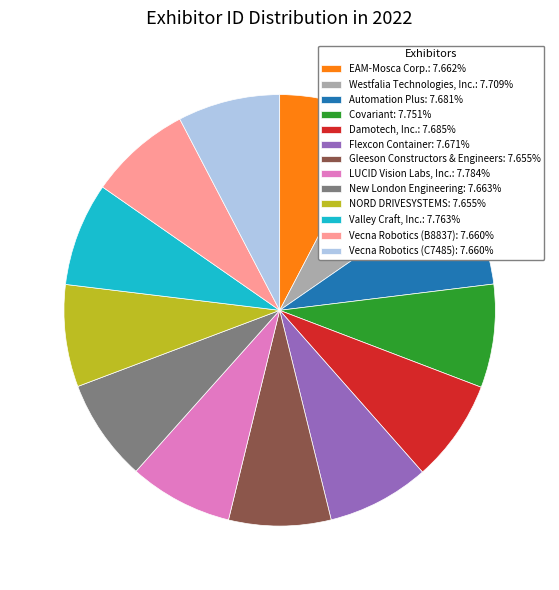

The NORD DRIVESYSTEMS slice represents 1% of the pie. True or false?

False